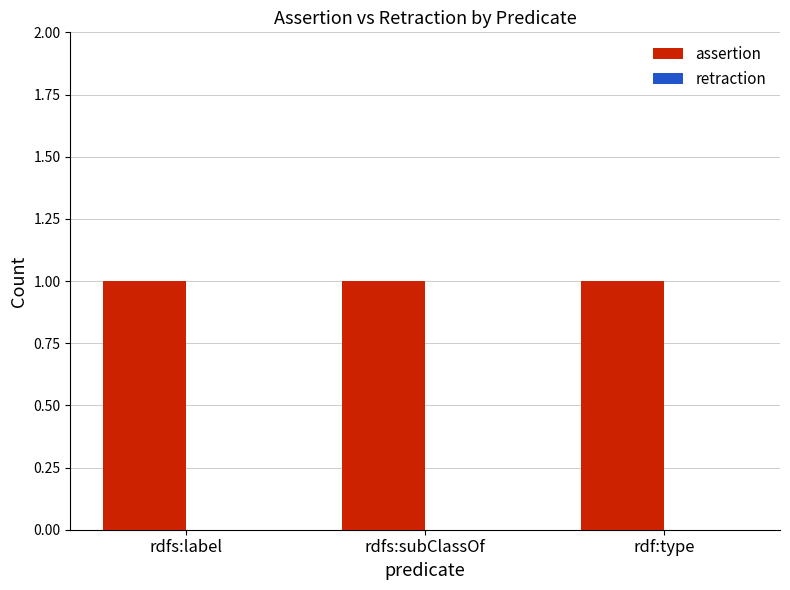

Rank the series by their average value, from lowest to highest.

retraction, assertion